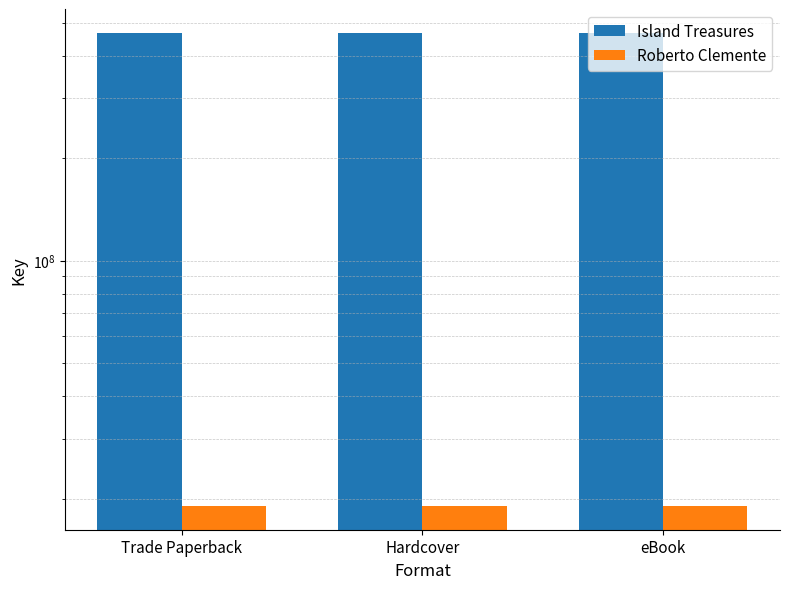

What is the label of the 2nd bar from the left?

Hardcover